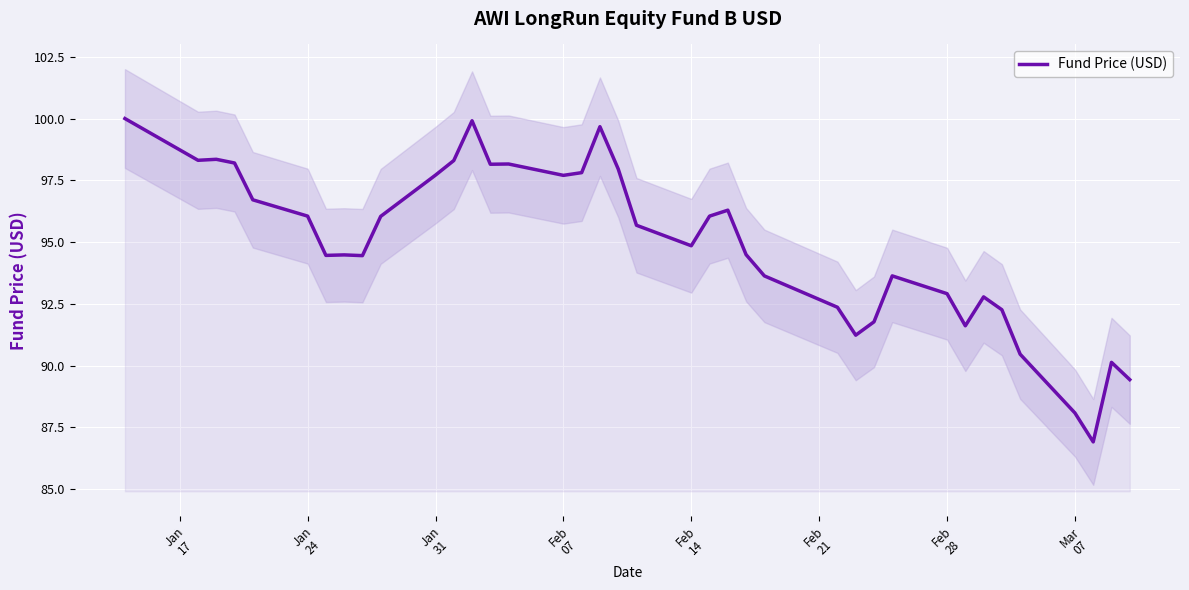

Reading left to right, extract all data points from this chart.

100.0	98.3	98.3	98.2	96.7	96.0	94.5	94.5	94.5	96.0	97.7	98.3	99.9	98.2	98.2	97.7	97.8	99.7	98.0	95.7	94.8	96.0	96.3	94.5	93.6	92.4	91.2	91.8	93.6	92.9	91.6	92.8	92.3	90.5	88.1	86.9	90.1	89.4